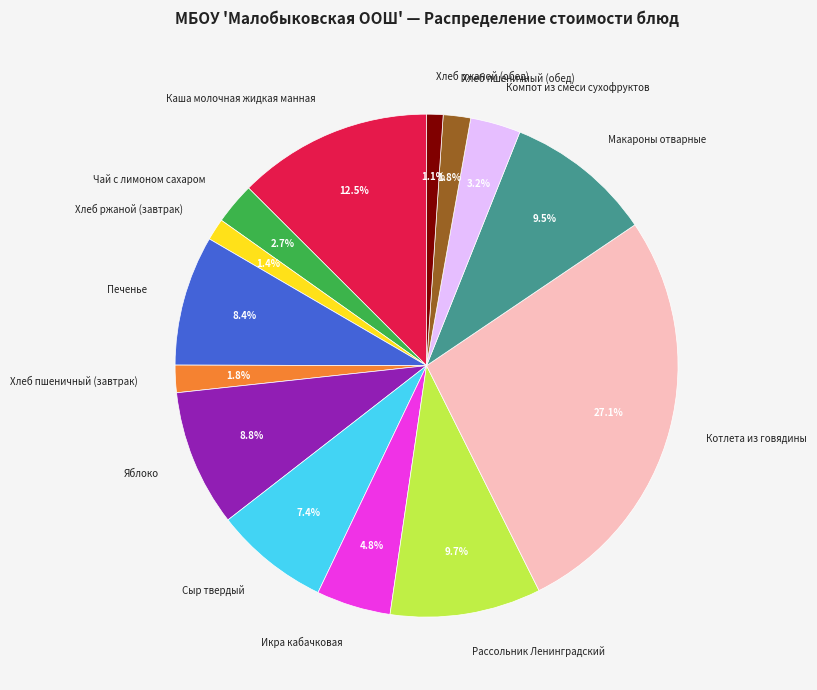

To the nearest percent, what is the average slice percentage?

7%